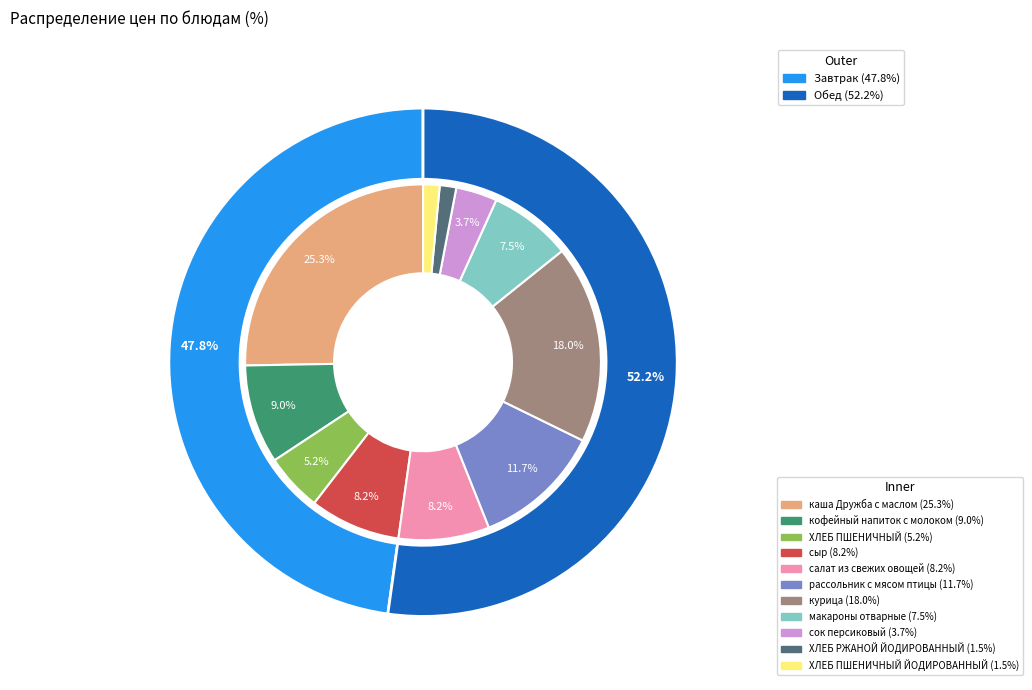

Approximately how many times larger is the value at ХЛЕБ РЖАНОЙ ЙОДИРОВАННЫЙ compared to кофейный напиток с молоком?

0.2